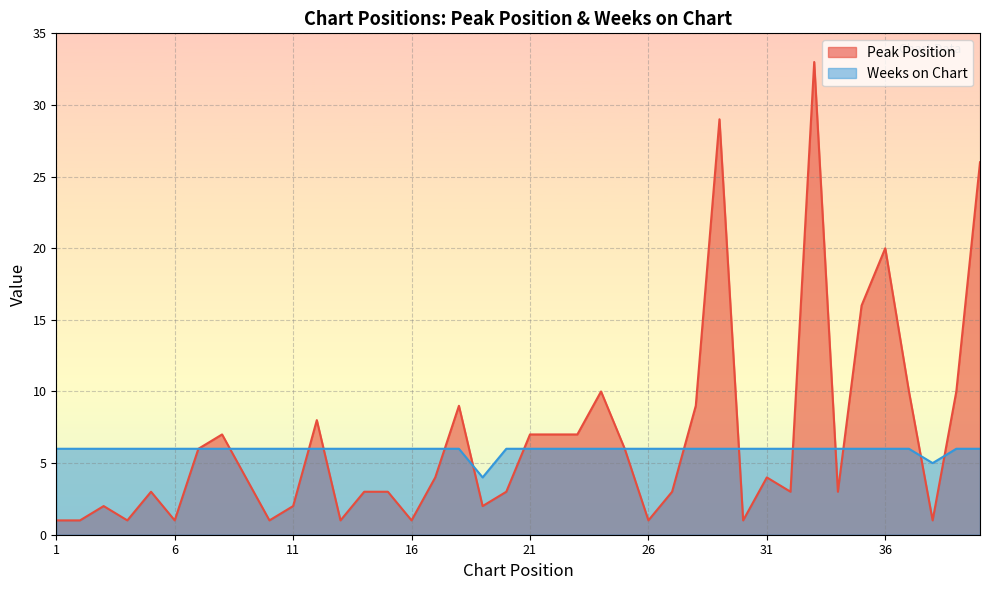

Between 14 and 37, which series saw the biggest shift?

Peak Position